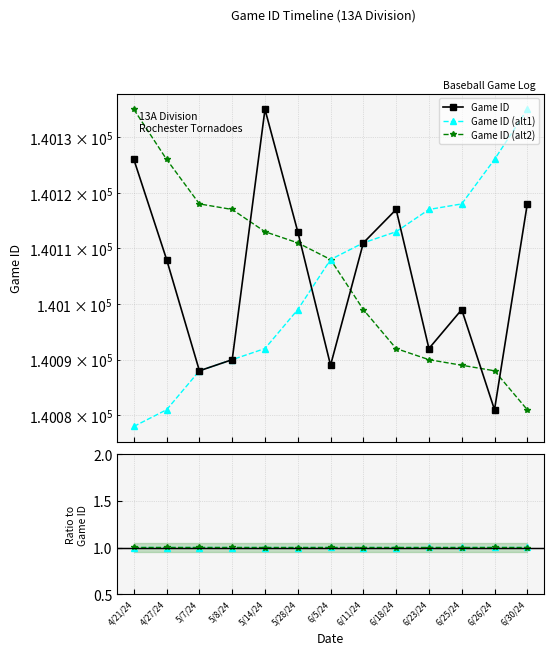

At which label does alt2/main reach its peak?

5/7/24